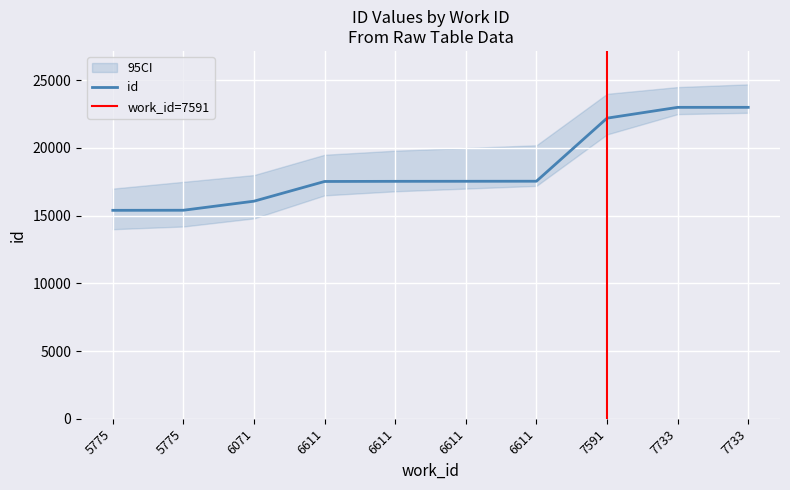

What is the difference between the maximum and minimum values?

7608